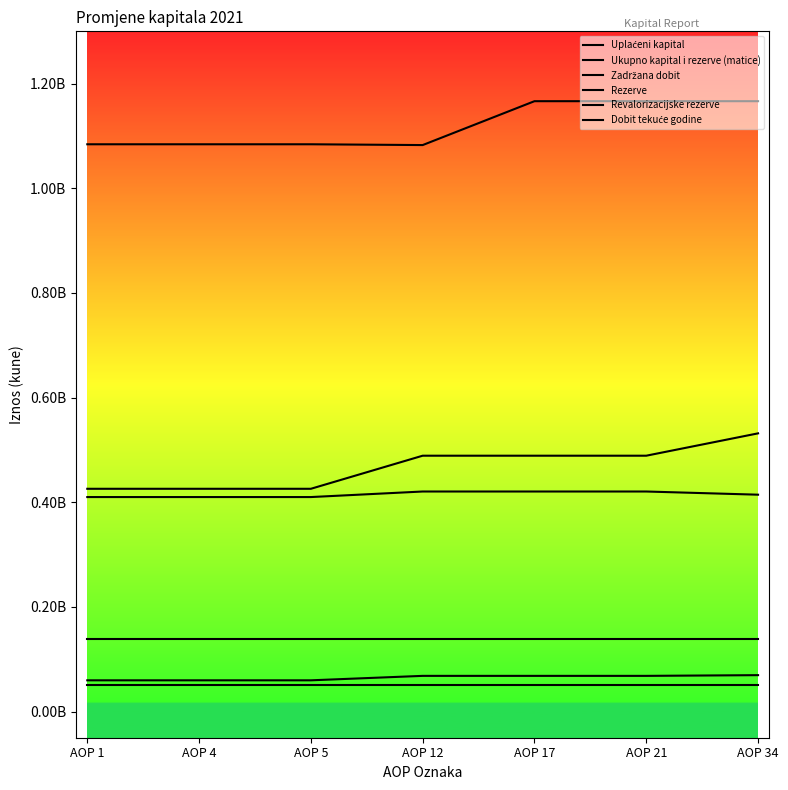

Is this an area chart (filled region under the line)?

No